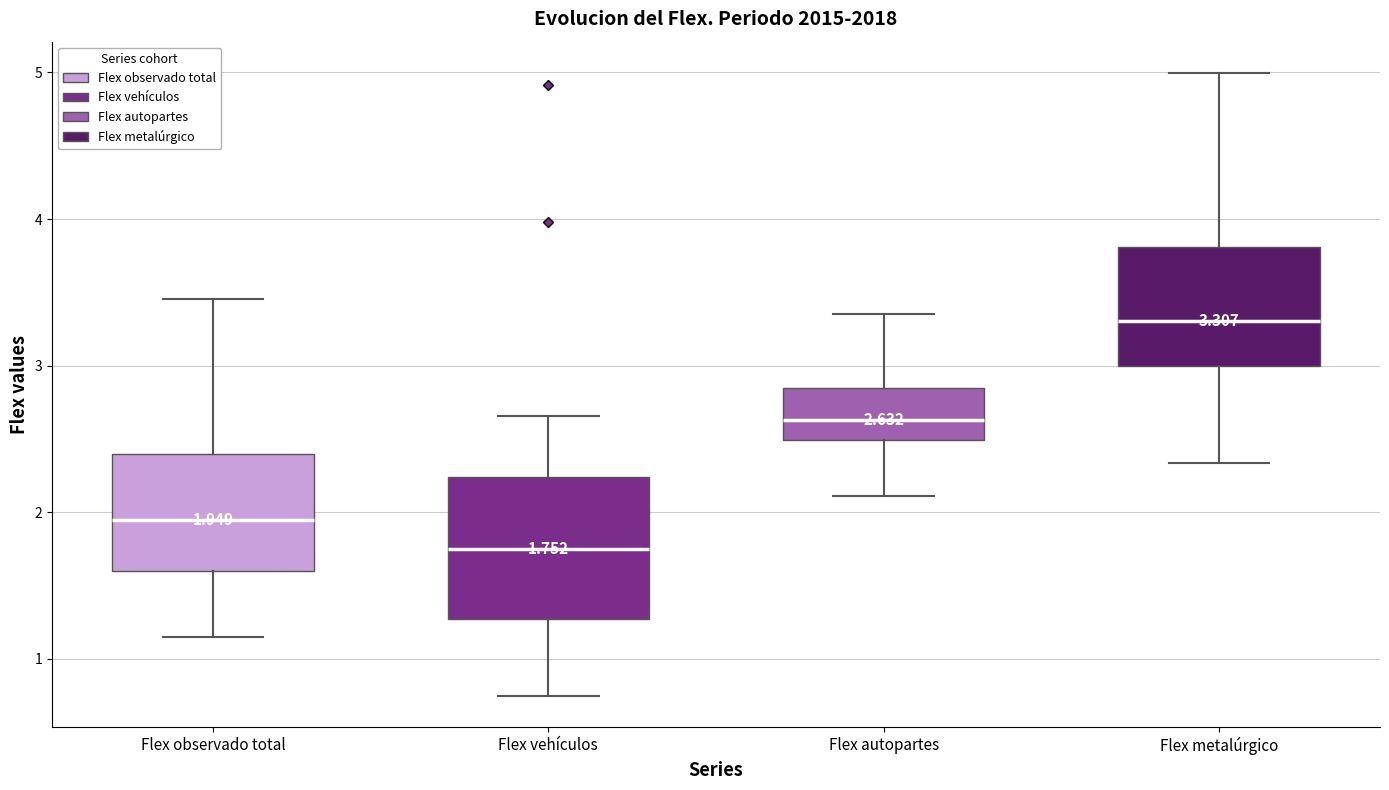

Comparing the boxes themselves (not the whiskers), which one is the tallest?

Flex vehículos